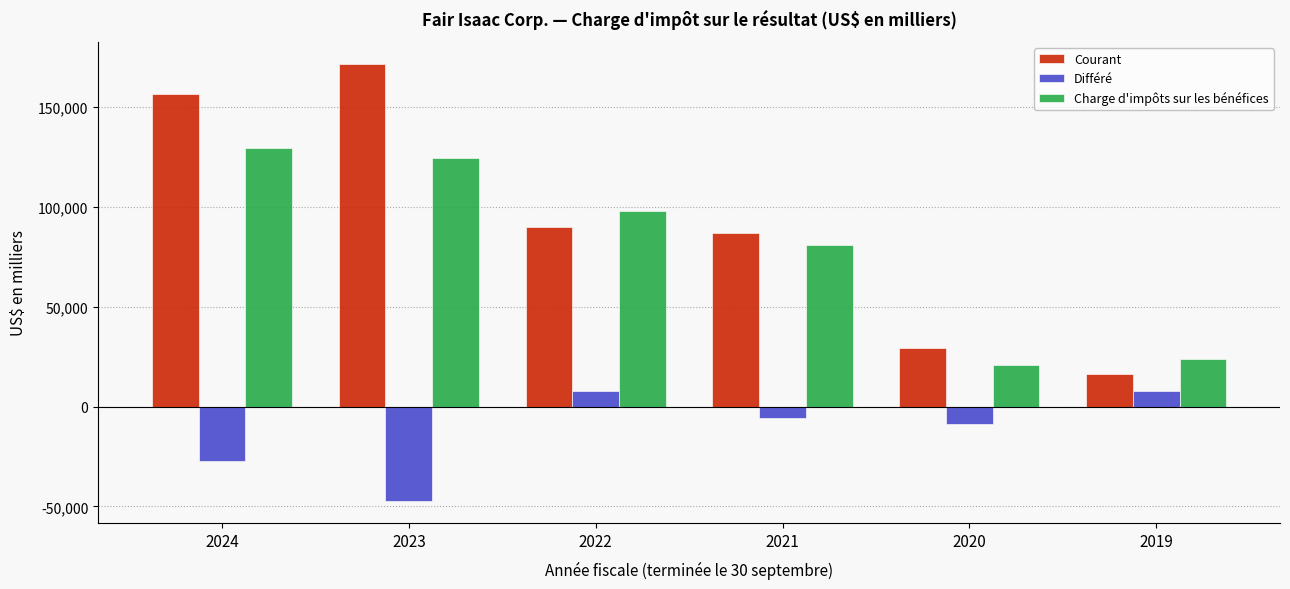

What is the highest value of the Courant series?

171627